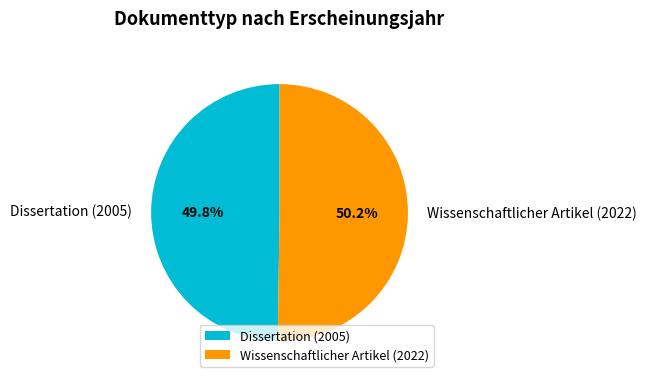

To the nearest percent, what is the average slice percentage?

50%